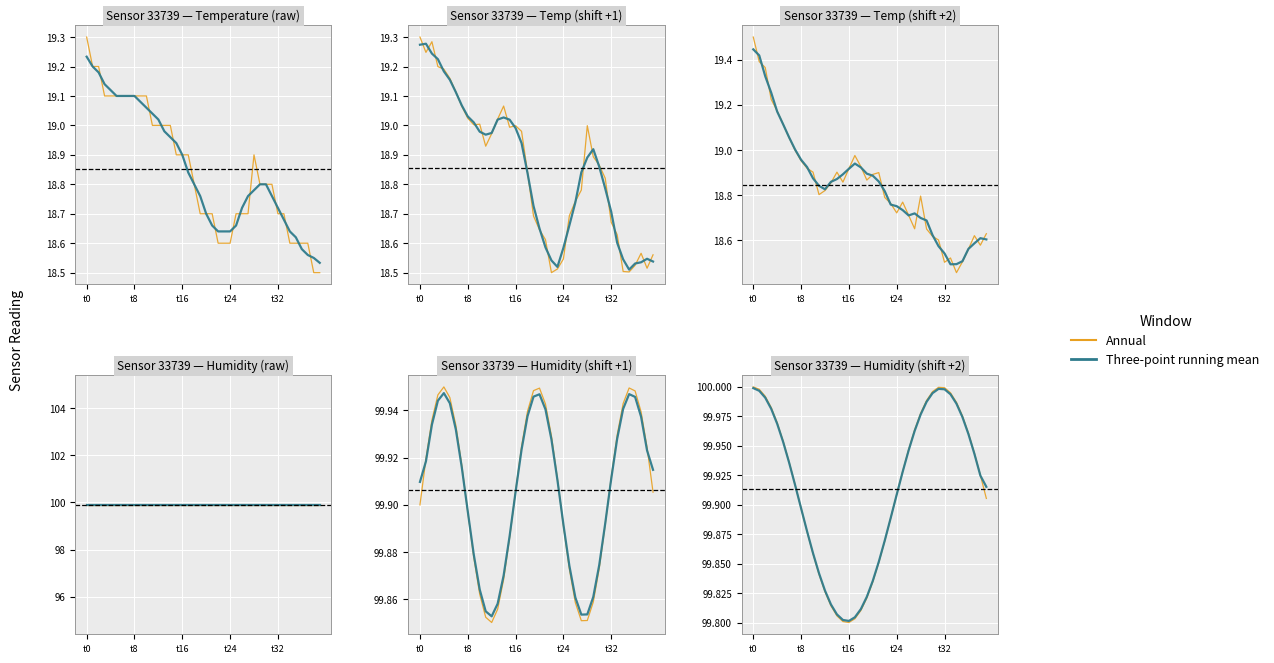

What is the lowest value of the Three-point running mean series?

99.8